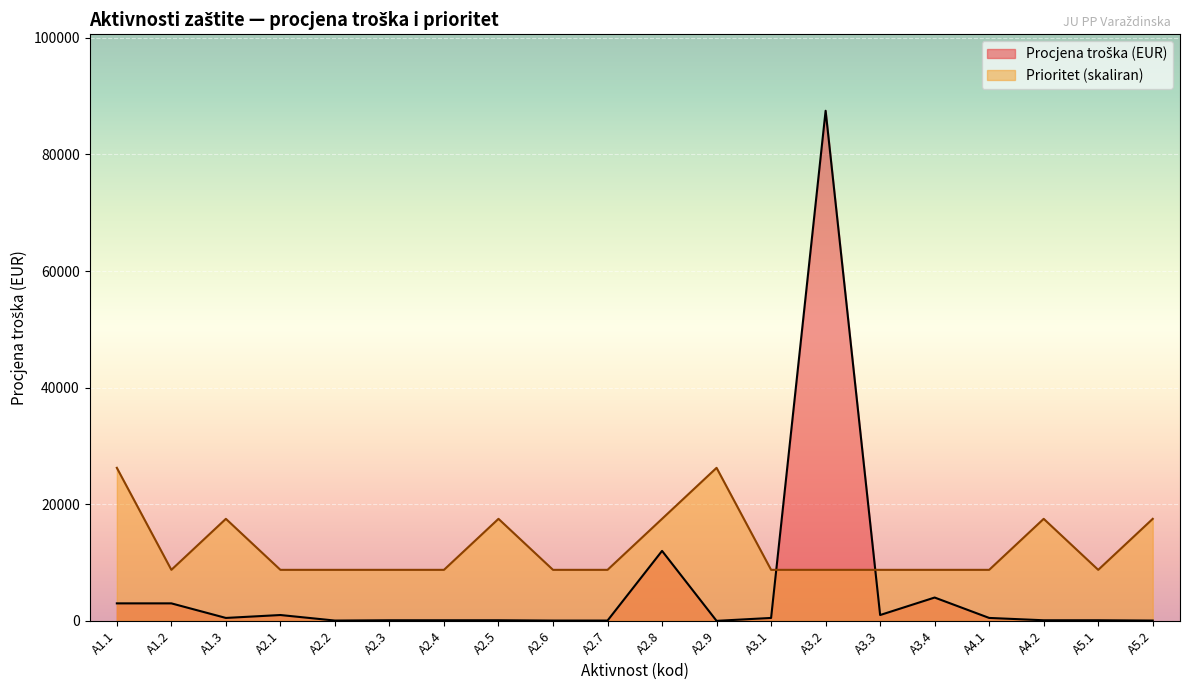

What is the difference between the highest and lowest values at A2.6?

8700.0